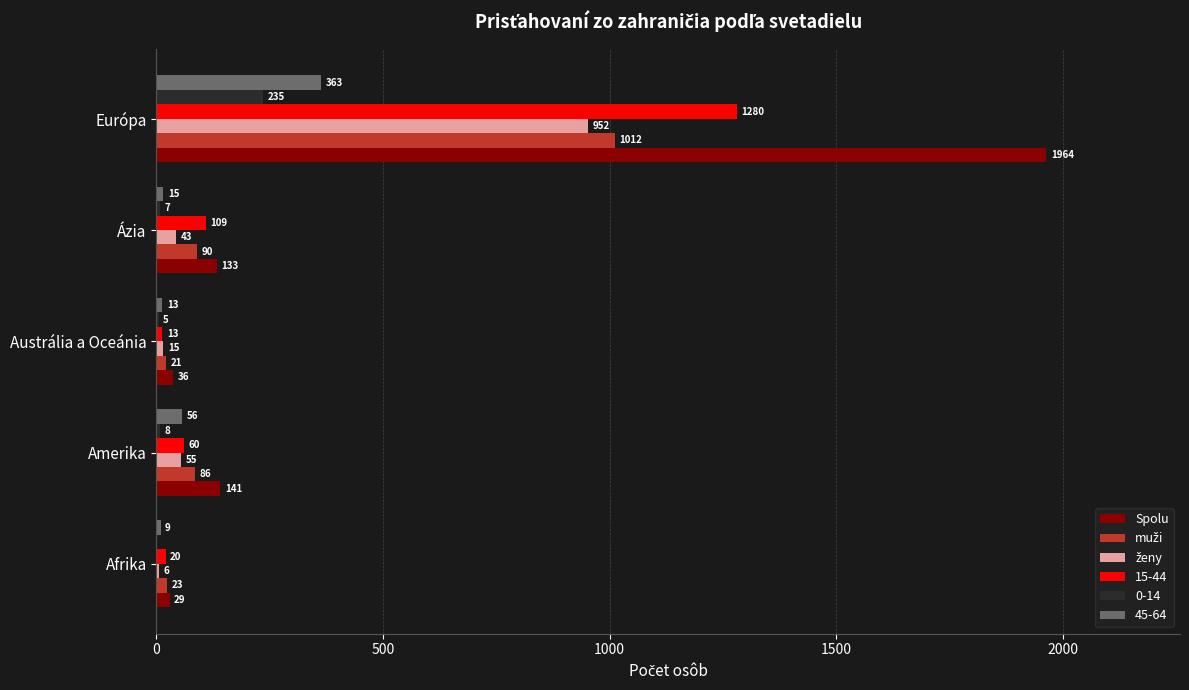

Is it true that 45-64 equals 15 at Ázia?

True